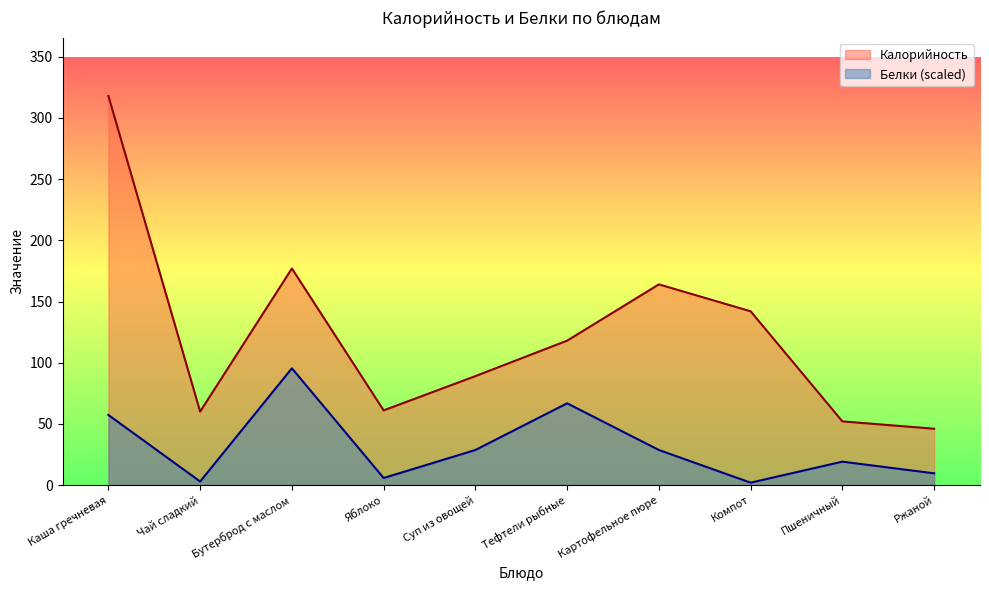

The Калорийность series shows 164.0 at Картофельное пюре. True or false?

True